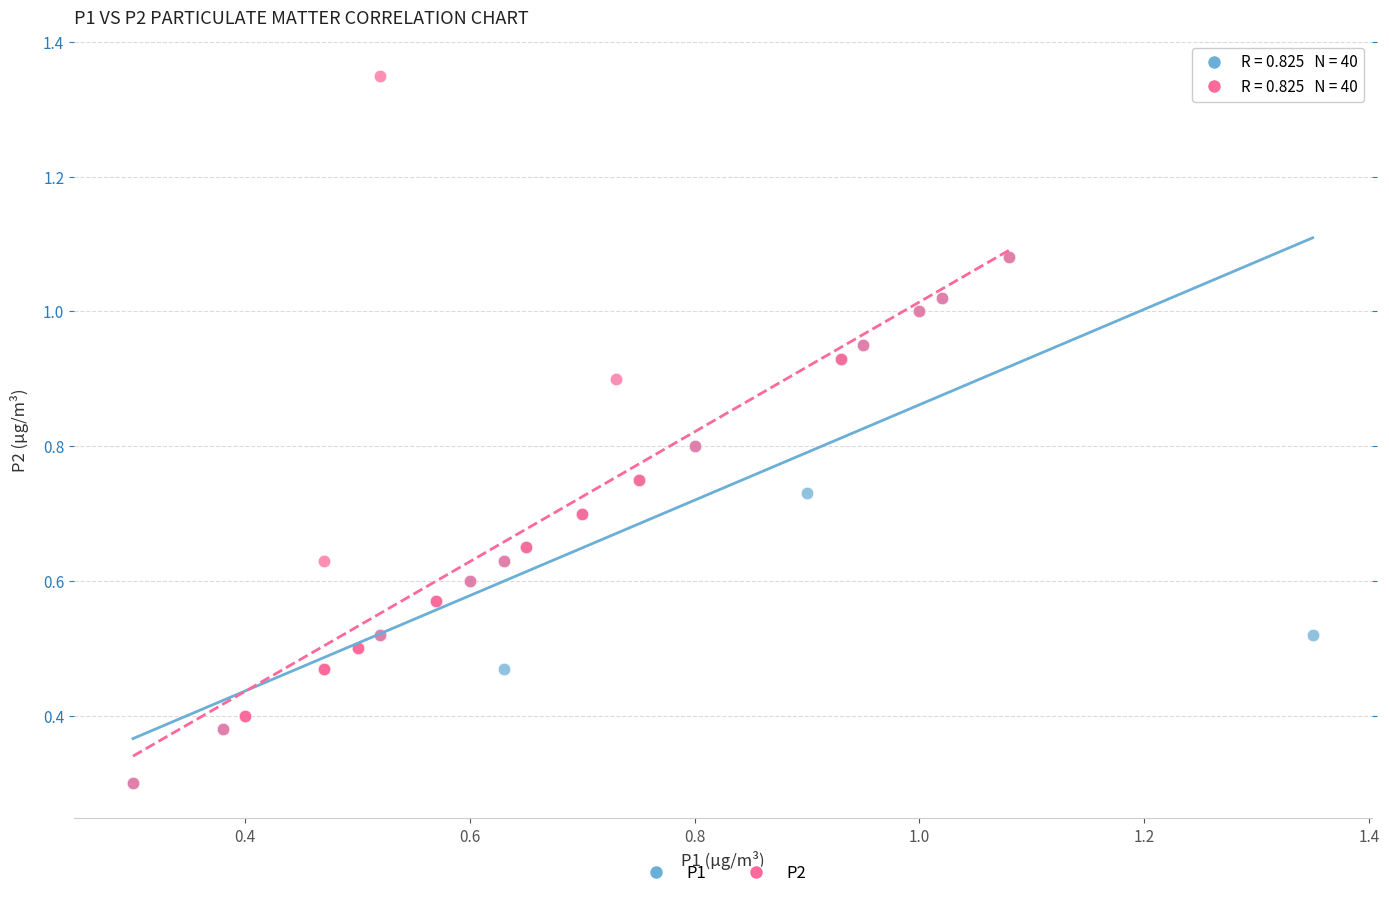

Which series has the largest Y range (max minus min)?

P2